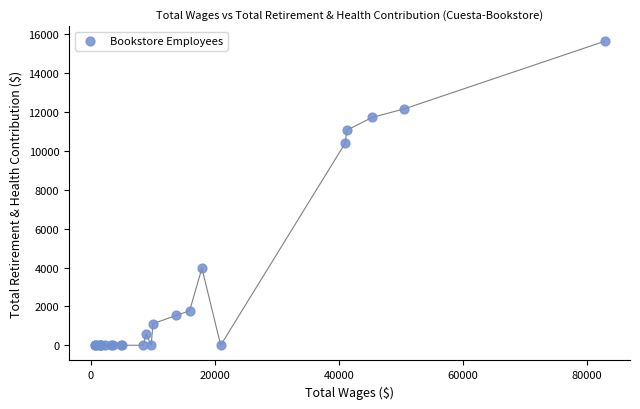

What Y value in the scatter plot is closest to 7819?

10404.1